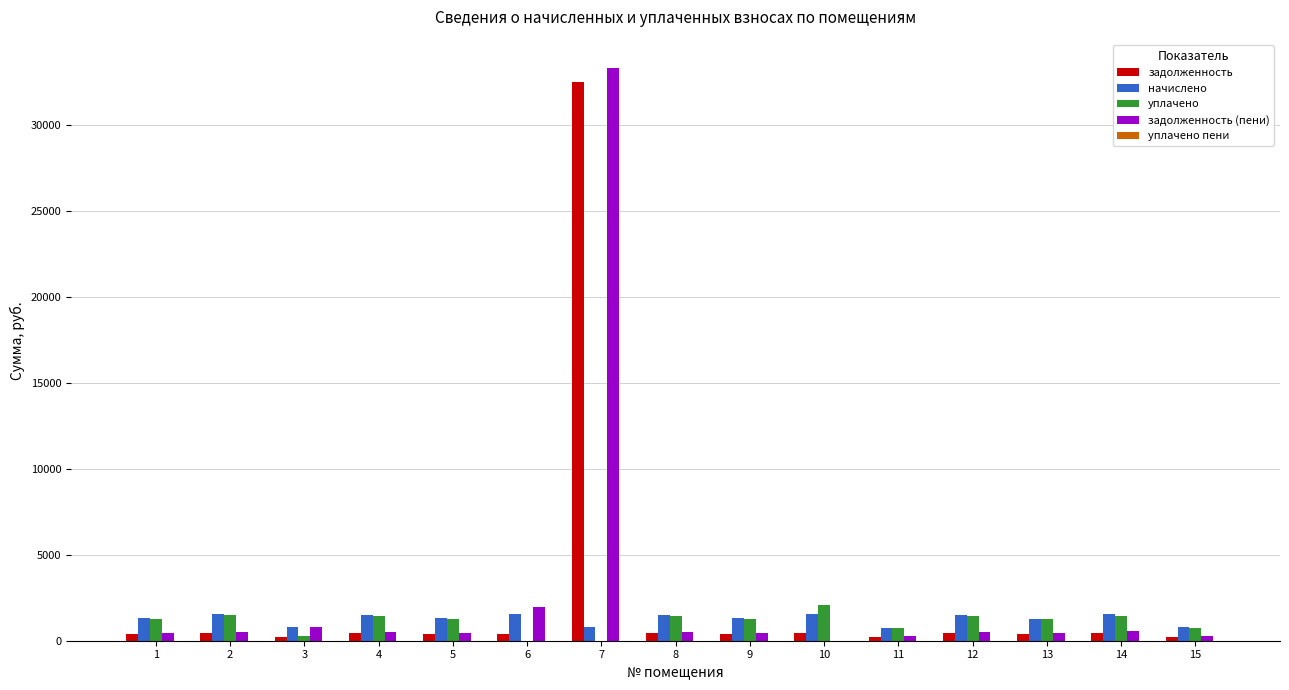

Which category has the highest value in the задолженность (пени) series?

7